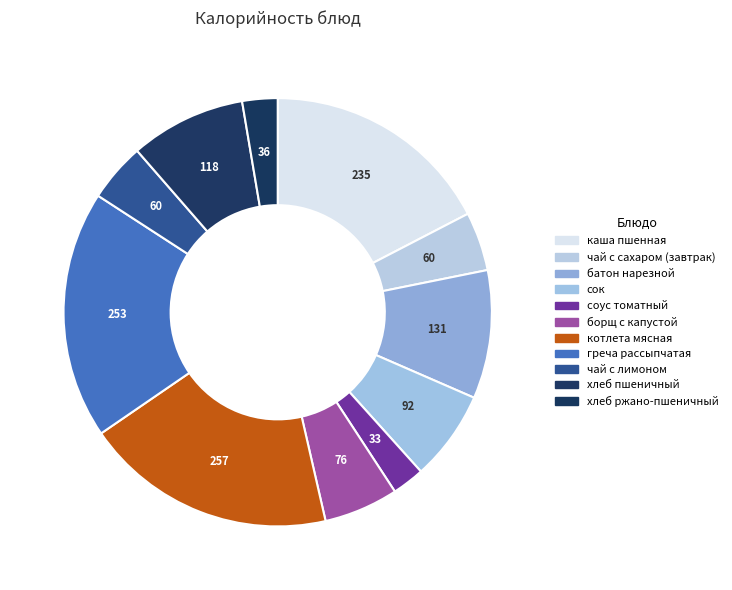

To the nearest percent, what percentage of the pie is хлеб пшеничный?

9%